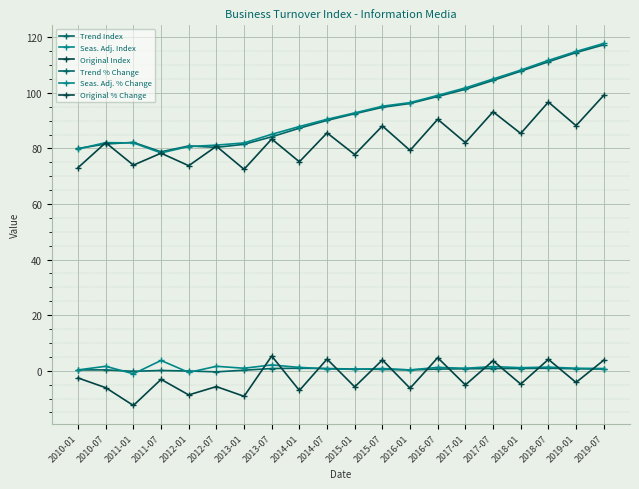

What is the value of the Seas. Adj. Index point at the 15th from the left?

101.8